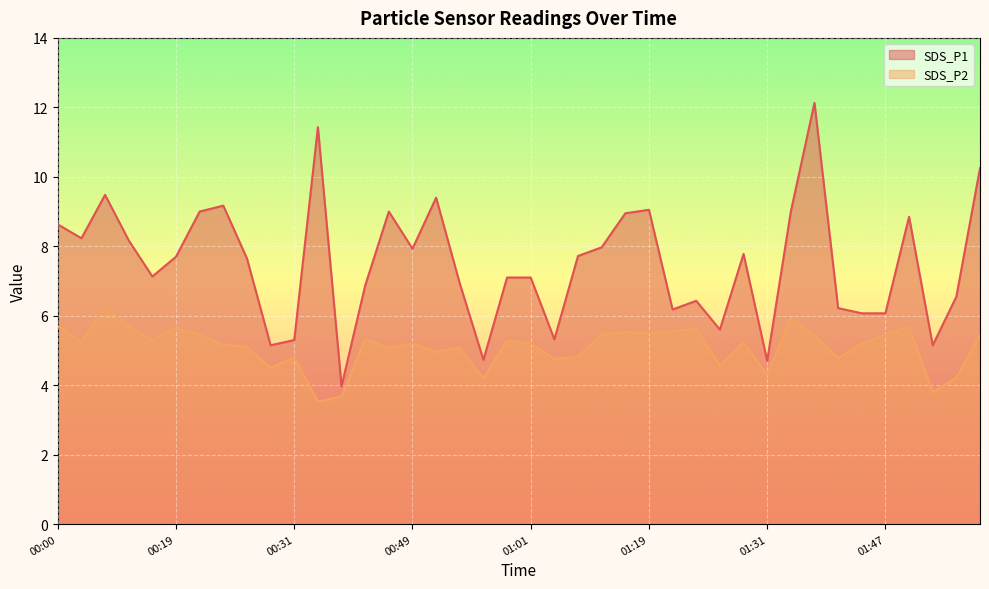

True or false: SDS_P2 and SDS_P1 intersect in this chart.

False